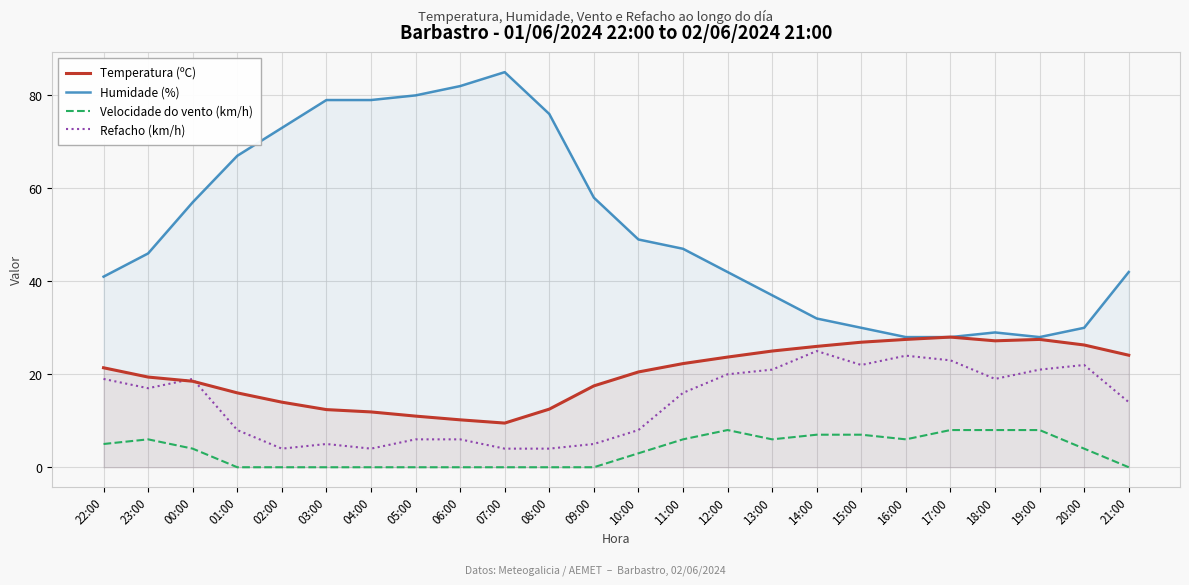

At which label does Temperatura (ºC) first exceed 21?

22:00